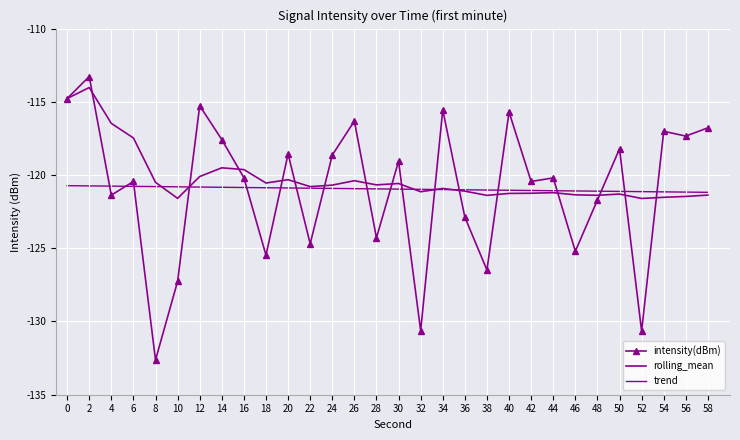

Reading left to right, extract all data points from this chart.

intensity(dBm): 0=-114.8	2=-113.3	4=-121.4	6=-120.4	8=-132.6	10=-127.3	12=-115.3	14=-117.6	16=-120.2	18=-125.5	20=-118.6	22=-124.7	24=-118.6	26=-116.3	28=-124.3	30=-119.1	32=-130.6	34=-115.5	36=-122.9	38=-126.5	40=-115.7	42=-120.4	44=-120.2	46=-125.2	48=-121.7	50=-118.2	52=-130.7	54=-117.0	56=-117.3	58=-116.8
rolling_mean: 0=-114.8	2=-114.0	4=-116.5	6=-117.5	8=-120.5	10=-121.6	12=-120.1	14=-119.5	16=-119.6	18=-120.5	20=-120.3	22=-120.8	24=-120.7	26=-120.4	28=-120.7	30=-120.6	32=-121.1	34=-120.9	36=-121.1	38=-121.4	40=-121.3	42=-121.2	44=-121.2	46=-121.4	48=-121.4	50=-121.3	52=-121.6	54=-121.5	56=-121.5	58=-121.4
trend: 0=-120.7	2=-120.7	4=-120.8	6=-120.8	8=-120.8	10=-120.8	12=-120.8	14=-120.8	16=-120.9	18=-120.9	20=-120.9	22=-120.9	24=-120.9	26=-120.9	28=-120.9	30=-121.0	32=-121.0	34=-121.0	36=-121.0	38=-121.0	40=-121.0	42=-121.1	44=-121.1	46=-121.1	48=-121.1	50=-121.1	52=-121.1	54=-121.1	56=-121.2	58=-121.2